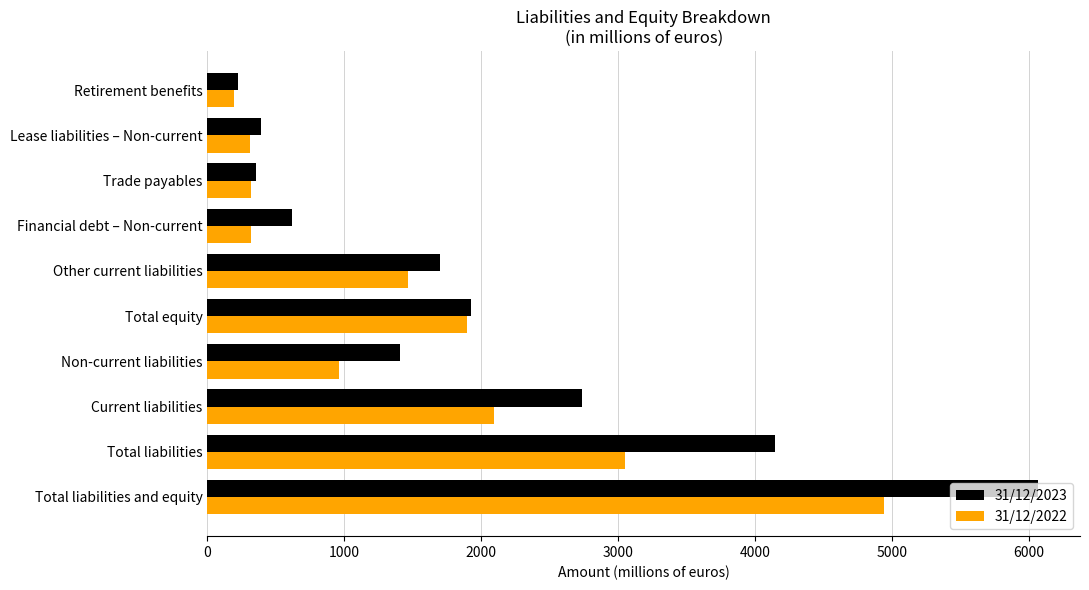

List the series in order of their peak value, lowest first.

31/12/2022, 31/12/2023